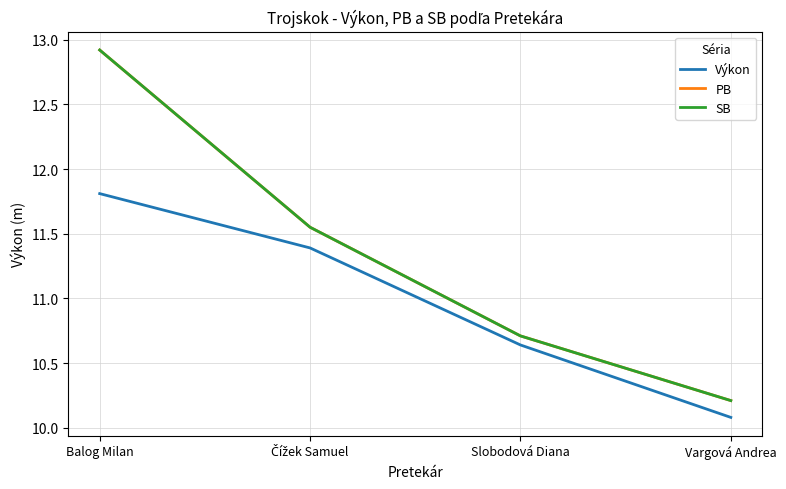

Rank the series at Balog Milan from highest to lowest value.

PB, SB, Výkon